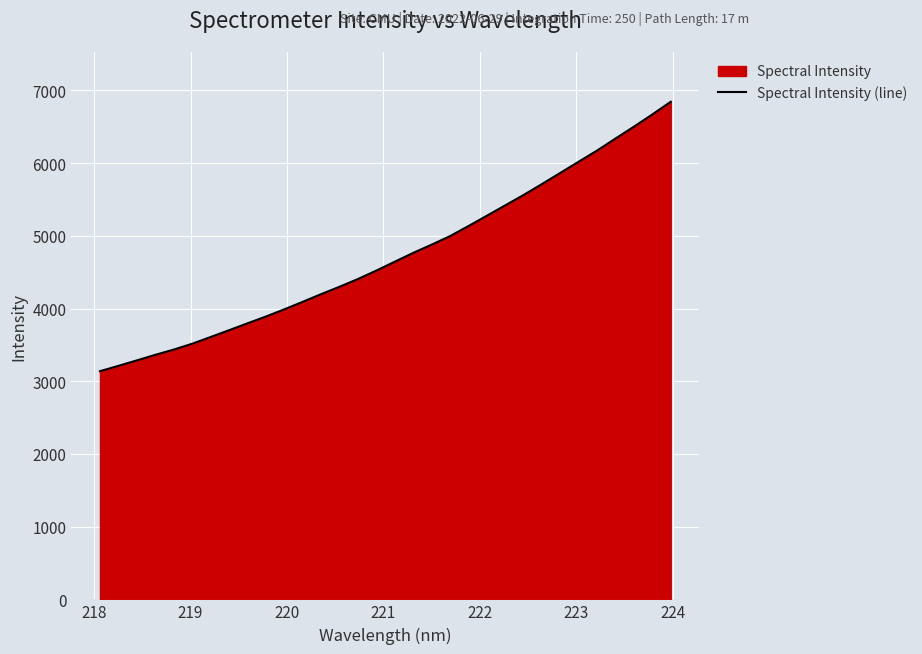

What is the difference between the maximum and minimum values?

3705.9